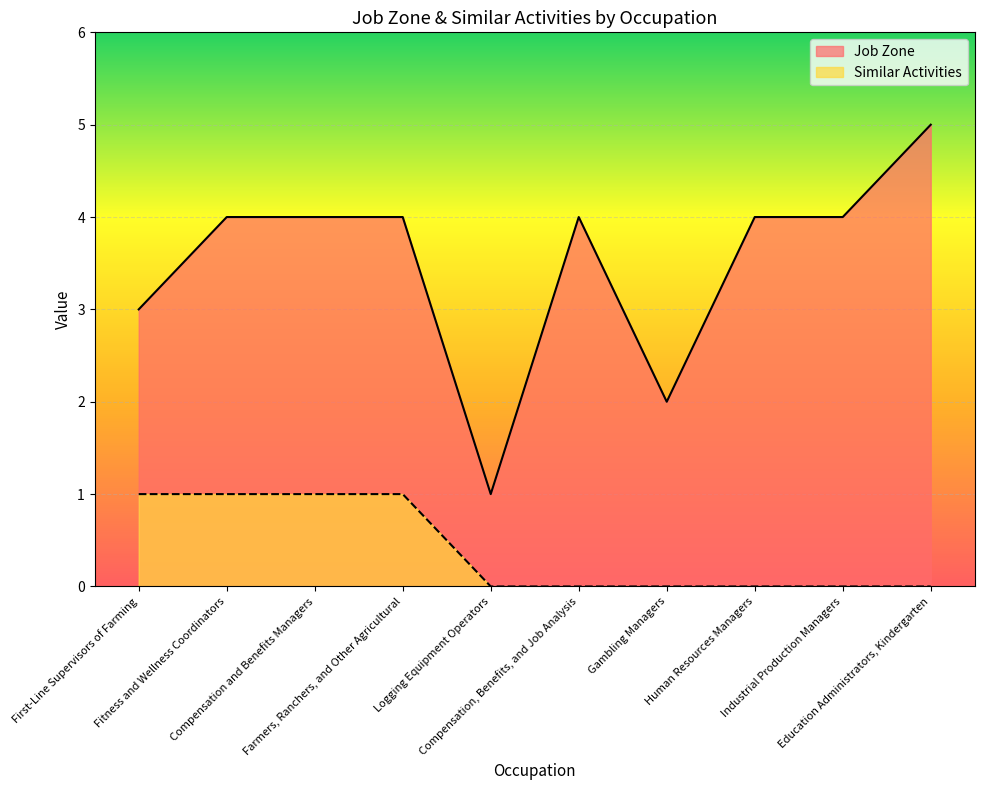

At which category is the sum across all series the highest?

Fitness and Wellness Coordinators